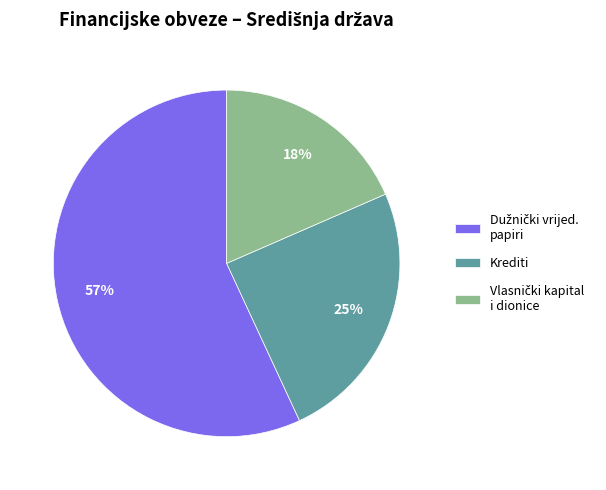

To the nearest percent, what portion does Krediti represent?

25%